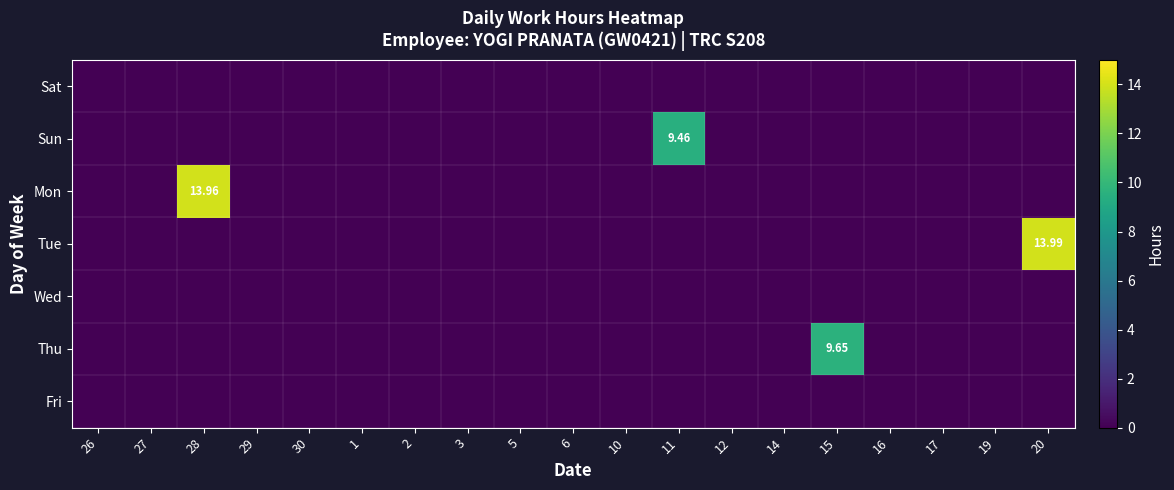

Which has a higher value, 20 or 1?

20